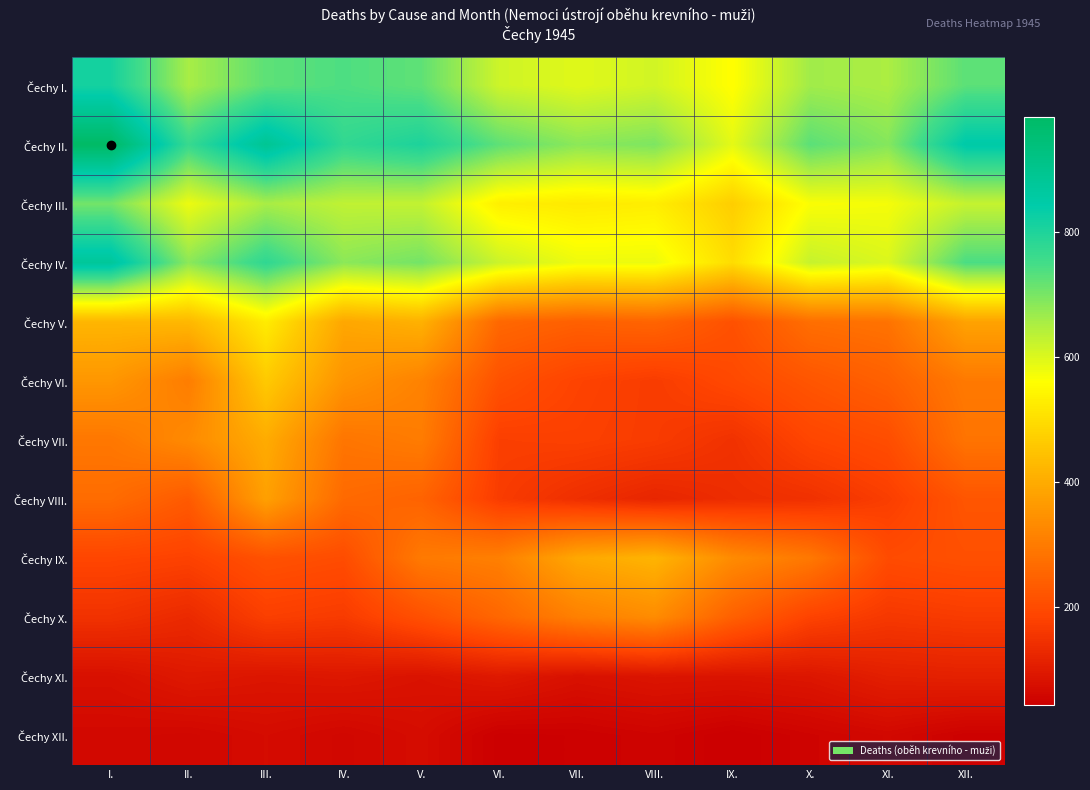

Rank the series by their maximum value, from lowest to highest.

Čechy XII., Čechy XI., Čechy X., Čechy VIII., Čechy VII., Čechy IX., Čechy VI., Čechy V., Čechy III., Čechy I., Čechy IV., Čechy II.